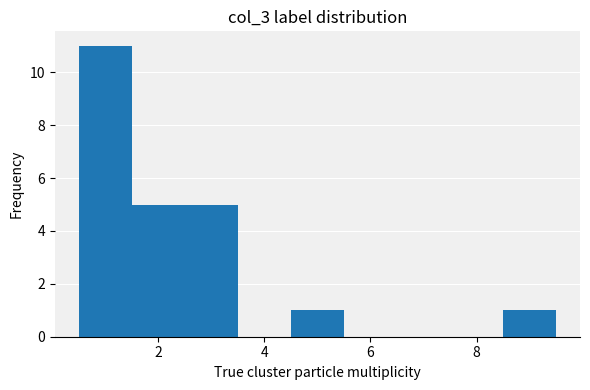

Reading left to right, list every bar in this chart as the range it spans on the x-axis followed by its height. Neither the bar edges nor the heights are printed on the chart, so give them approximately, as read against the axes.

0.5 to 1.5: 11
1.5 to 2.5: 5
2.5 to 3.5: 5
3.5 to 4.5: 0
4.5 to 5.5: 1
5.5 to 6.5: 0
6.5 to 7.5: 0
7.5 to 8.5: 0
8.5 to 9.5: 1